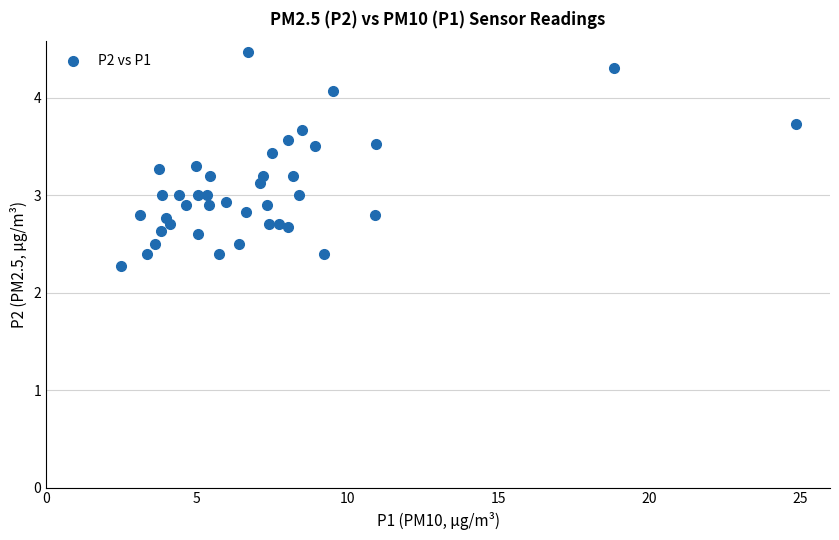

What is the range of Y values (max minus min)?

2.2